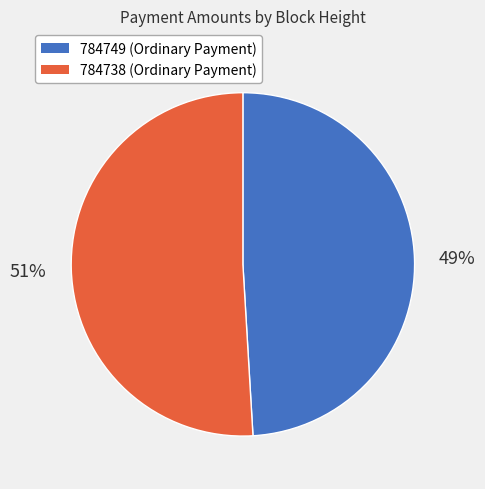

The 784749 slice represents 39% of the pie. True or false?

False